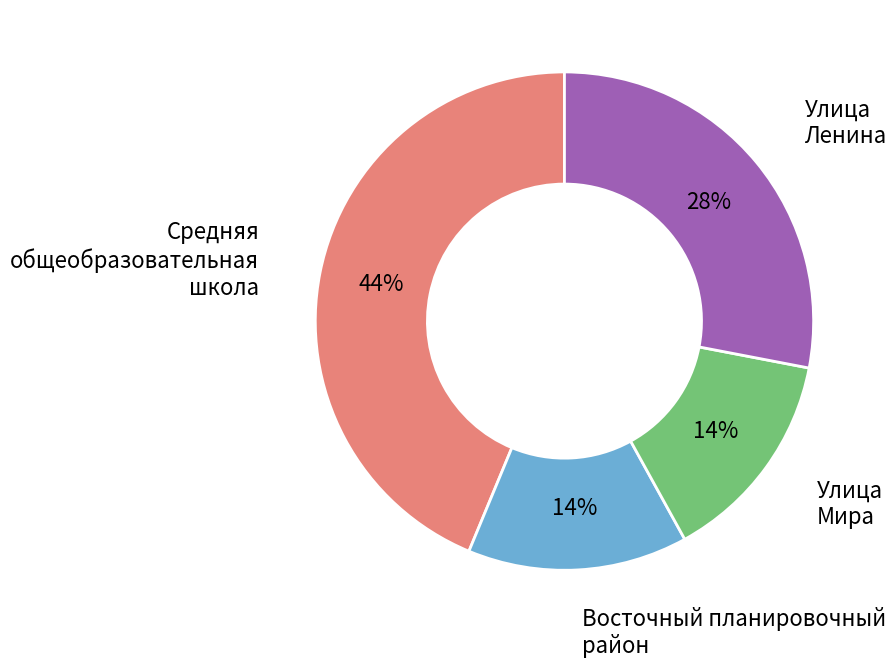

Does any single category account for the majority?

No